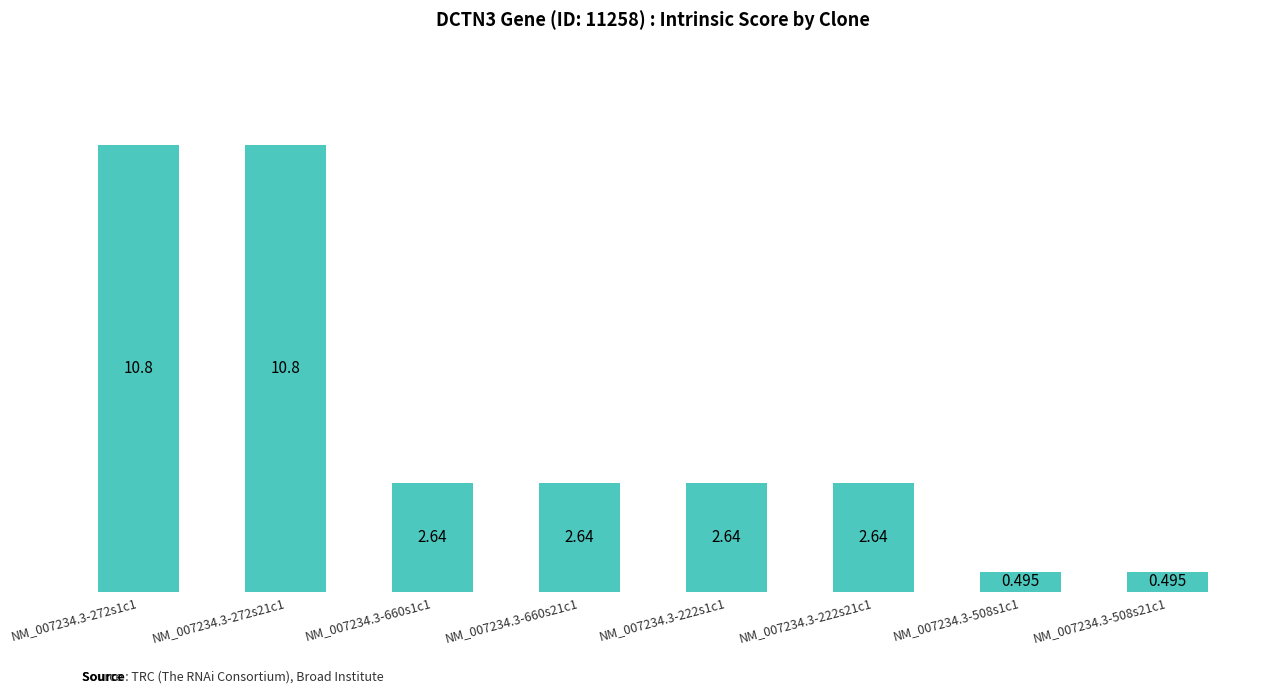

How many bars are there in total?

8